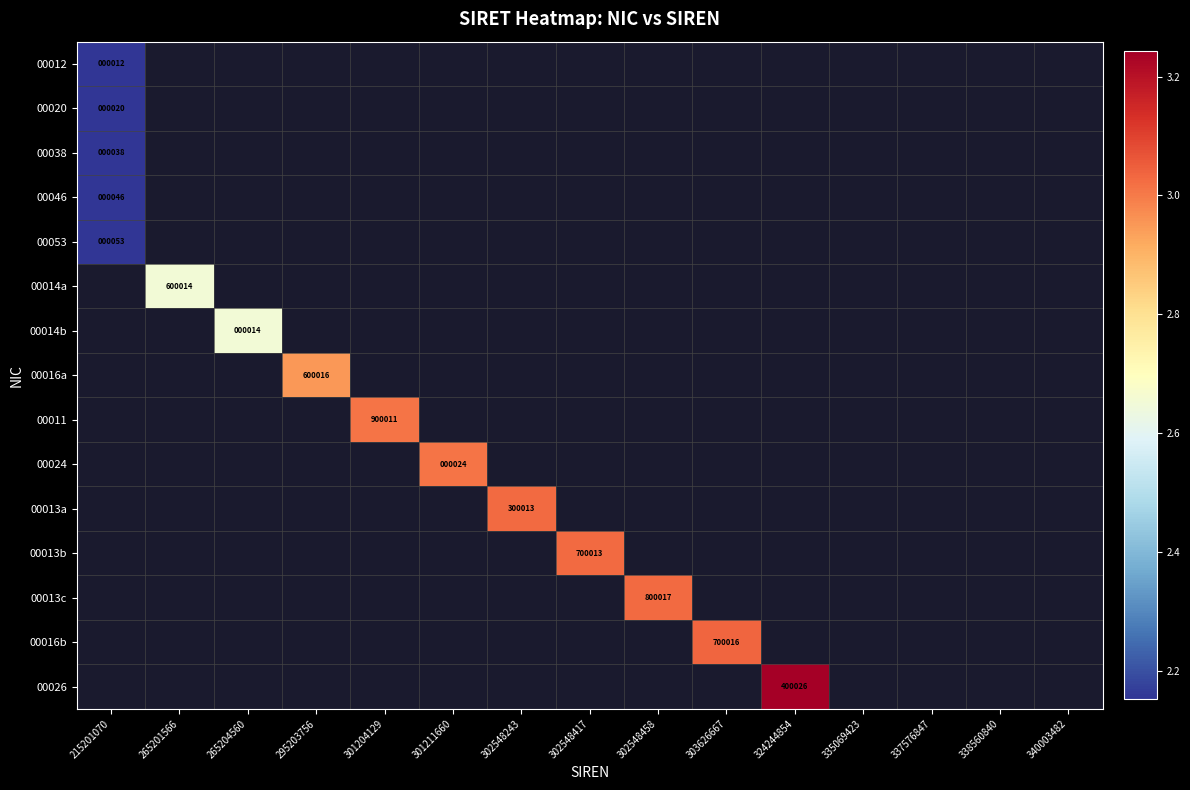

At which category does the chart reach its minimum across all series?

215201070